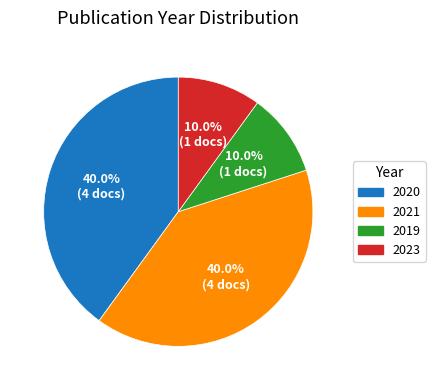

Does 2020 account for over 50% of the chart?

No